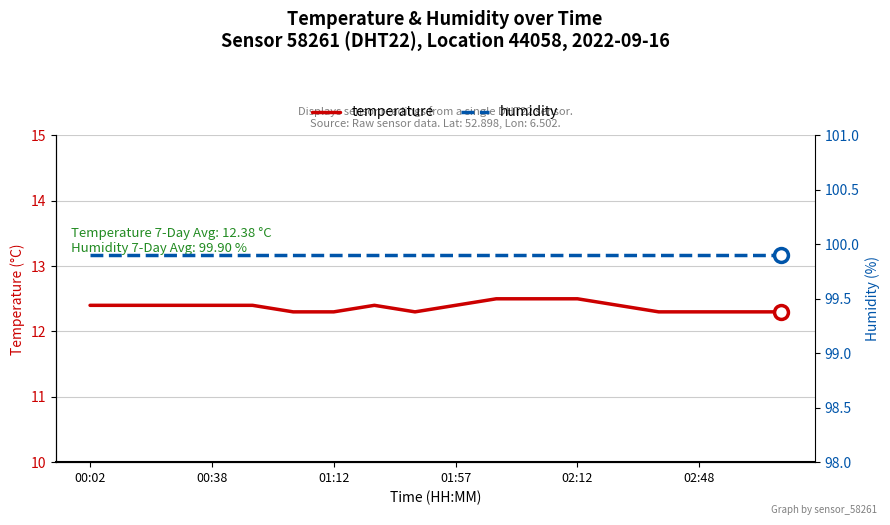

True or false: temperature has a value of 12.4 at 01:57.

True